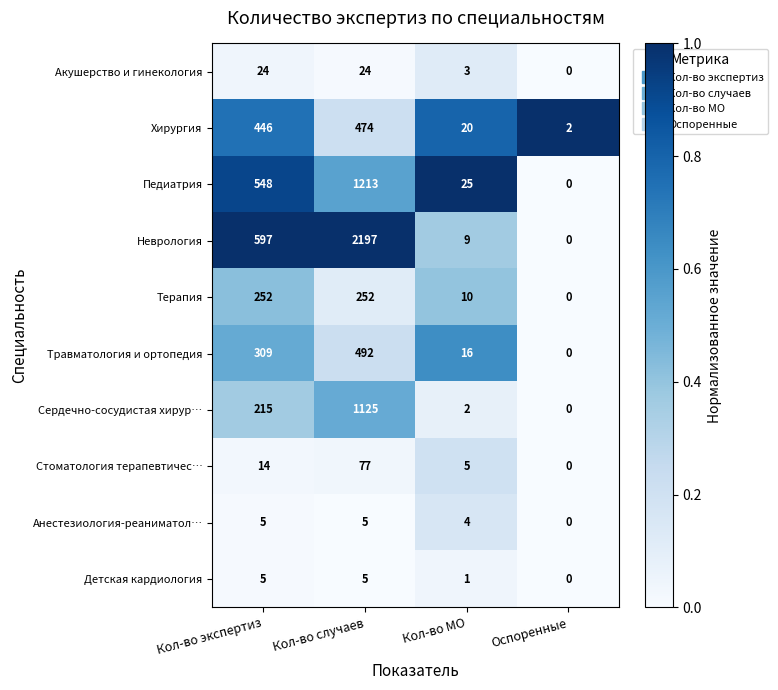

At which category is the sum across all series the highest?

Кол-во случаев